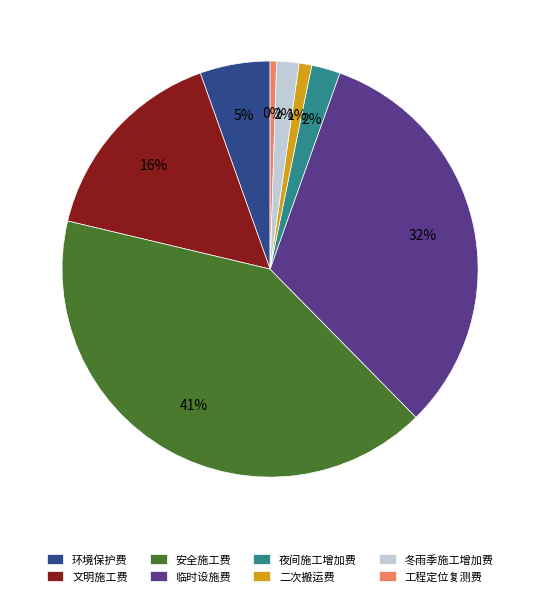

To the nearest percent, what portion does 冬雨季施工增加费 represent?

2%